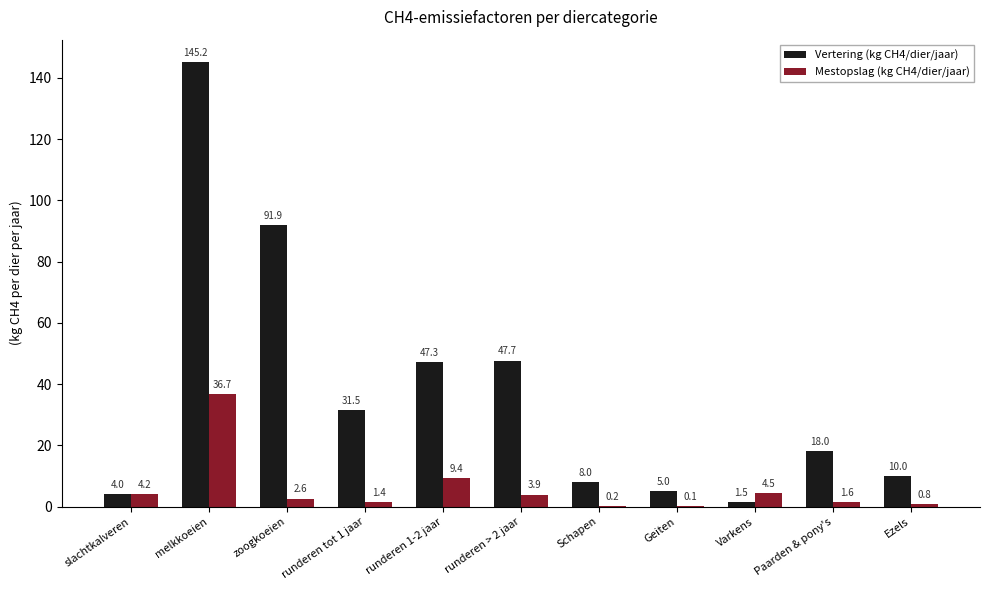

Which series has the largest total across all categories?

Vertering (kg CH4/dier/jaar)